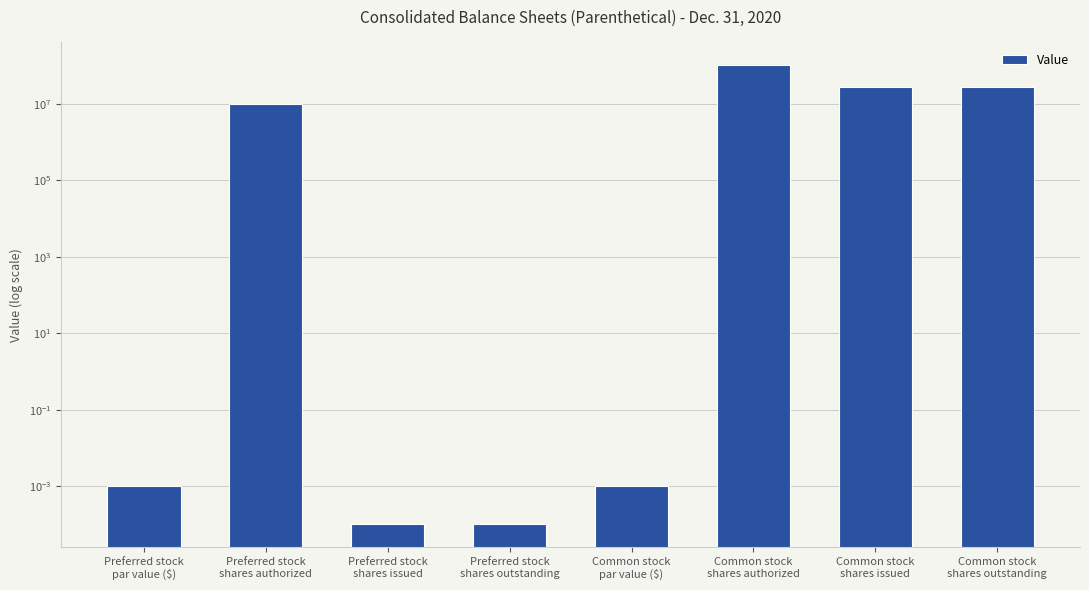

Is it true that the value at Common stock
shares authorized is 146771804.4?

False